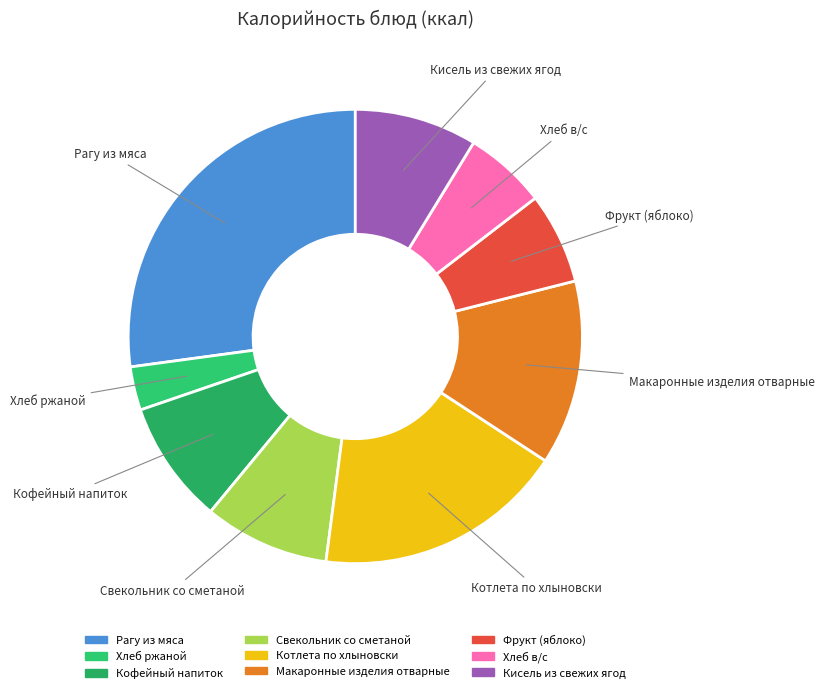

The Кофейный напиток slice represents 9% of the pie. True or false?

True